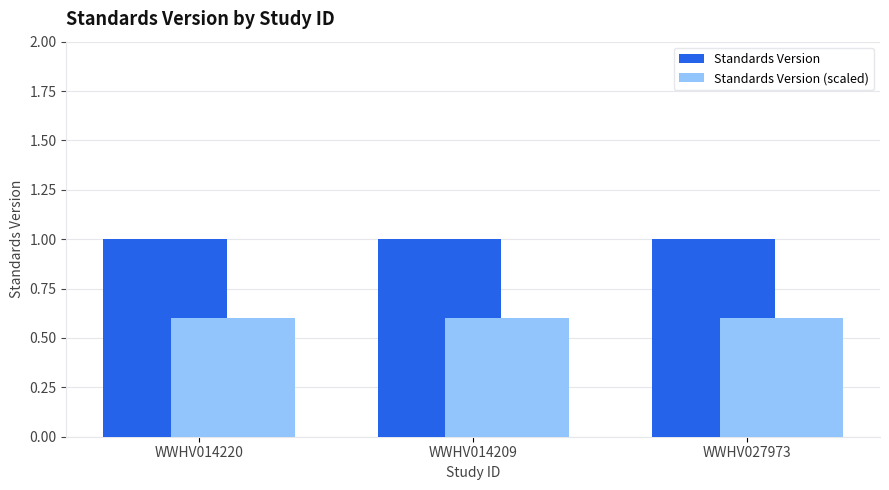

What is the difference between the highest and lowest values at WWHV014220?

0.4